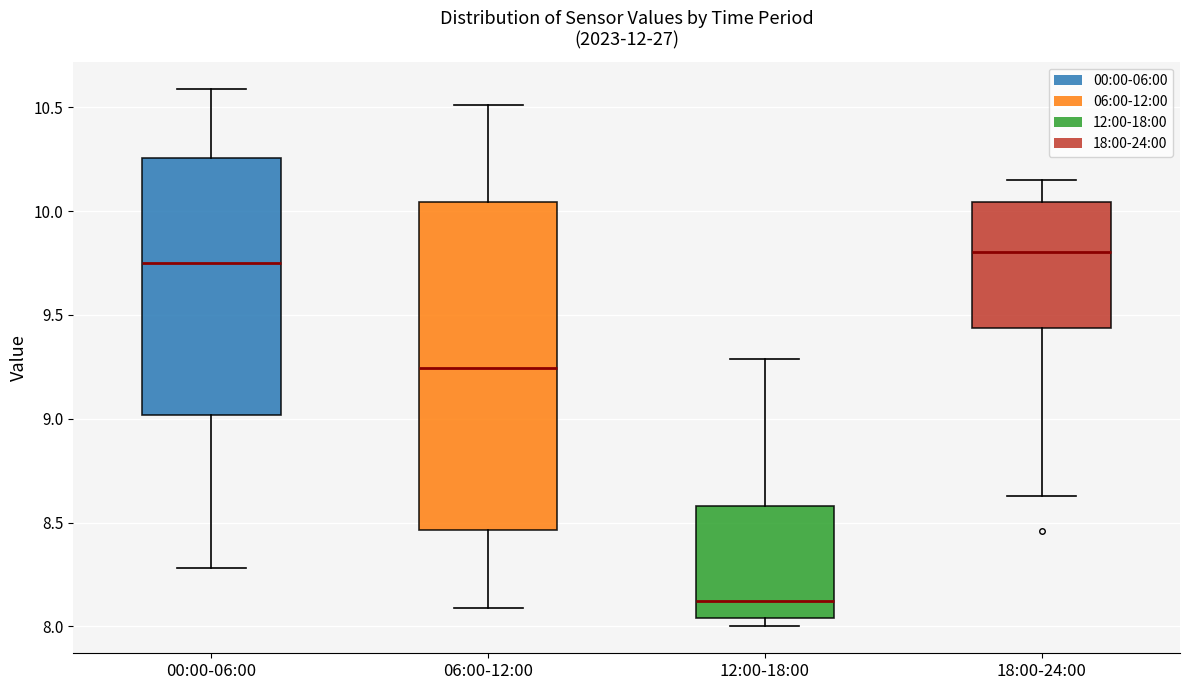

Reading left to right, read every box against the y-axis: the position of its median line, the range the box covers, and the ends of its whiskers. The values are not printed on the chart, so give them approximately, as read against the axis.

00:00-06:00: median 9.75, box 9.00 to 10.25, whiskers 8.30 to 10.60
06:00-12:00: median 9.25, box 8.45 to 10.05, whiskers 8.10 to 10.50
12:00-18:00: median 8.10, box 8.05 to 8.60, whiskers 8.00 to 9.30
18:00-24:00: median 9.80, box 9.45 to 10.05, whiskers 8.65 to 10.15